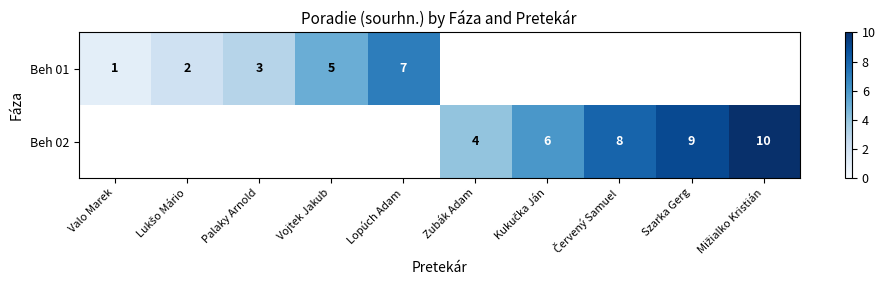

Where does the Beh 02 series first go above 4?

Kukučka Ján